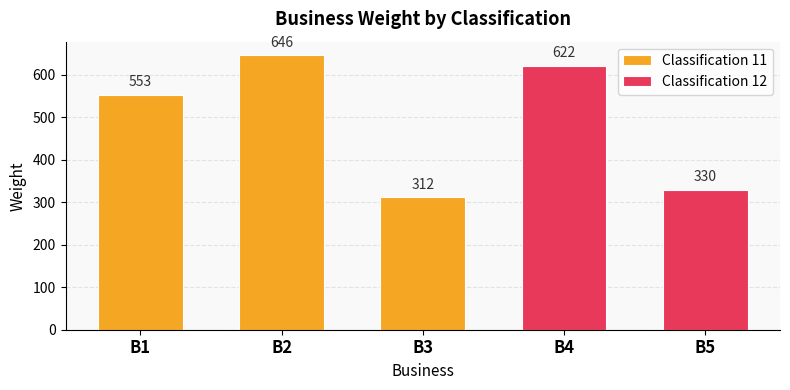

True or false: the data shows 312 at B3.

True